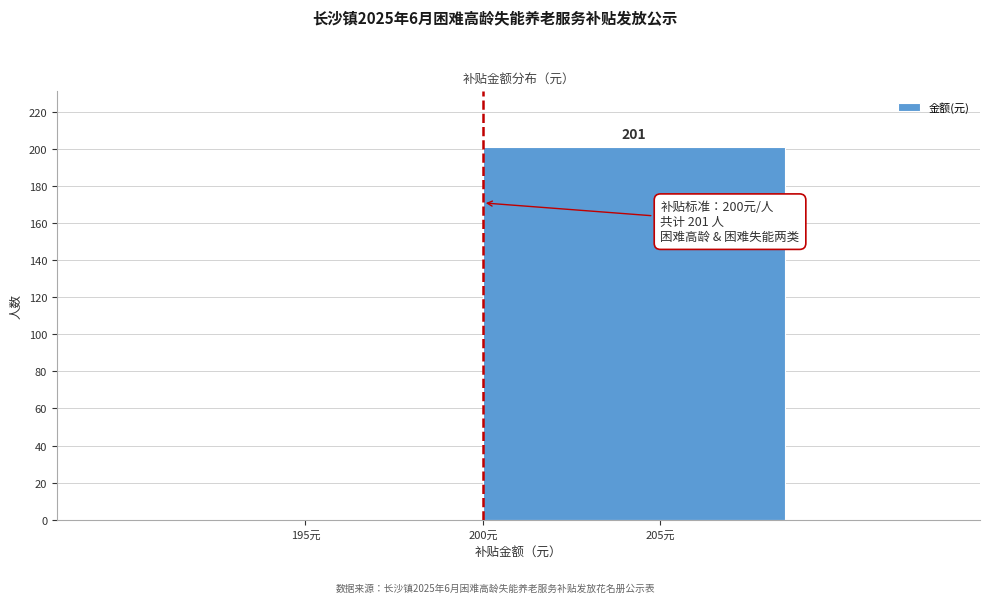

Reading left to right, what are all the values shown in this chart?

195元=0	205元=201